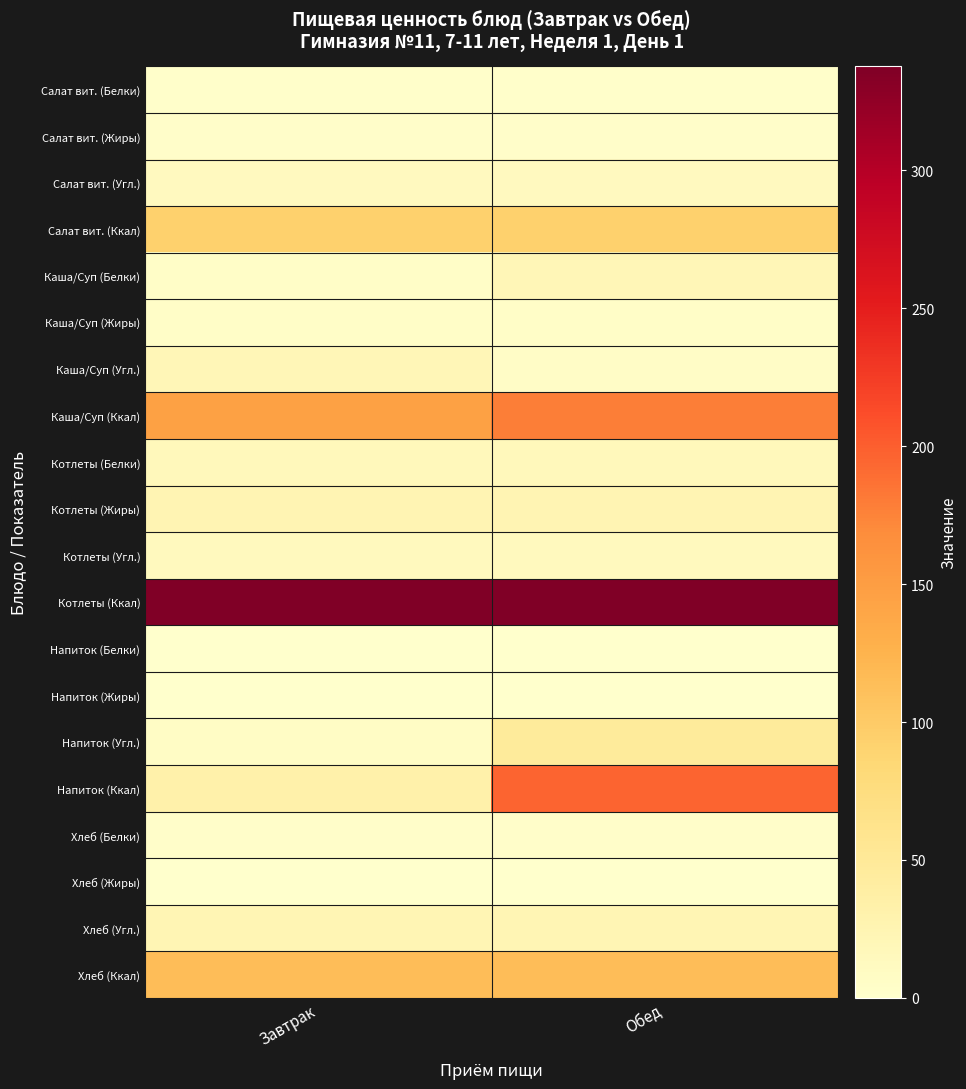

Reading left to right, what are all the values shown in this chart?

Салат вит. (Белки): Завтрак=1.6	Обед=1.6
Салат вит. (Жиры): Завтрак=3.7	Обед=3.7
Салат вит. (Угл.): Завтрак=12.9	Обед=12.9
Салат вит. (Ккал): Завтрак=93.0	Обед=93.0
Каша/Суп (Белки): Завтрак=4.6	Обед=19.9
Каша/Суп (Жиры): Завтрак=5.0	Обед=4.7
Каша/Суп (Угл.): Завтрак=20.5	Обед=6.1
Каша/Суп (Ккал): Завтрак=145.5	Обед=178.7
Котлеты (Белки): Завтрак=16.2	Обед=16.2
Котлеты (Жиры): Завтрак=23.8	Обед=23.8
Котлеты (Угл.): Завтрак=14.1	Обед=14.1
Котлеты (Ккал): Завтрак=337.7	Обед=337.7
Напиток (Белки): Завтрак=0.0	Обед=1.2
Напиток (Жиры): Завтрак=0.0	Обед=0.0
Напиток (Угл.): Завтрак=7.0	Обед=47.3
Напиток (Ккал): Завтрак=32.0	Обед=196.4
Хлеб (Белки): Завтрак=3.8	Обед=3.8
Хлеб (Жиры): Завтрак=0.5	Обед=0.5
Хлеб (Угл.): Завтрак=23.7	Обед=23.7
Хлеб (Ккал): Завтрак=114.2	Обед=114.2